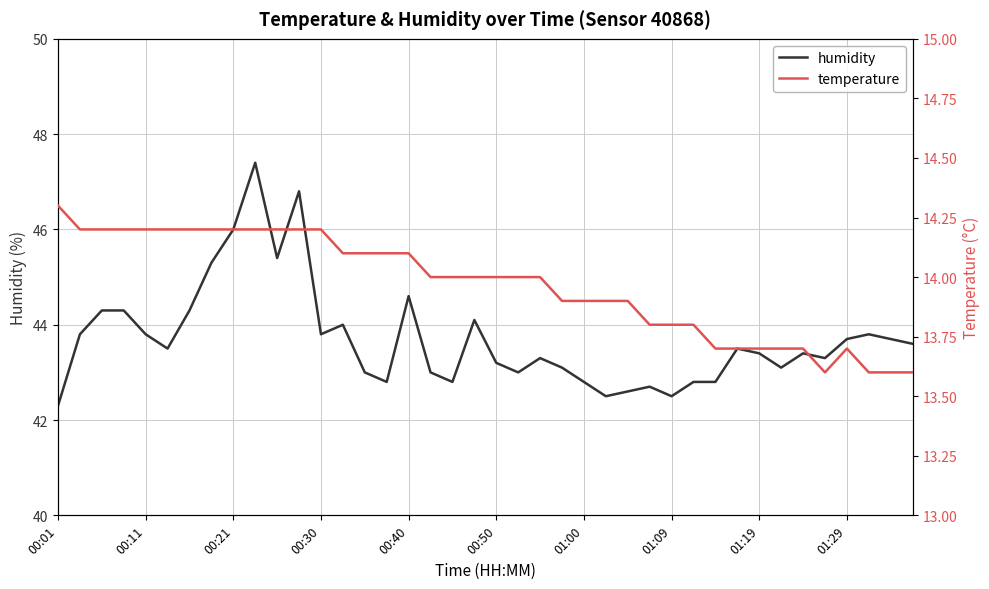

What is the lowest value of the humidity series?

42.3